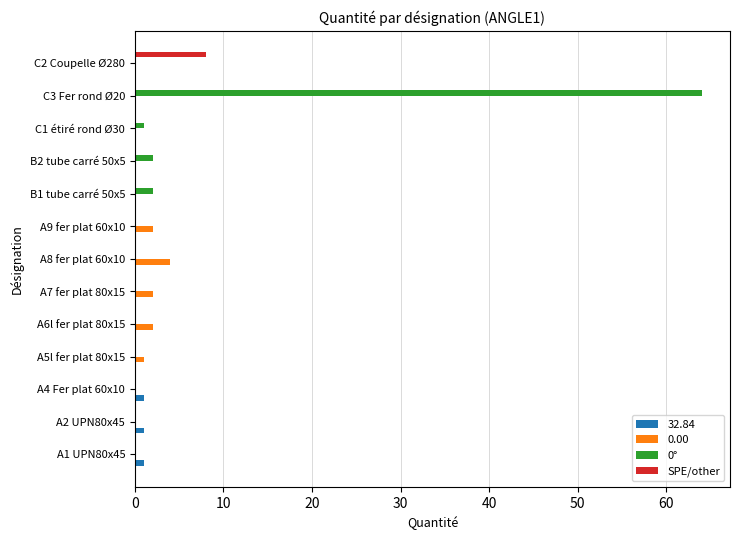

The 0° series shows 64 at C3 Fer rond Ø20. True or false?

True